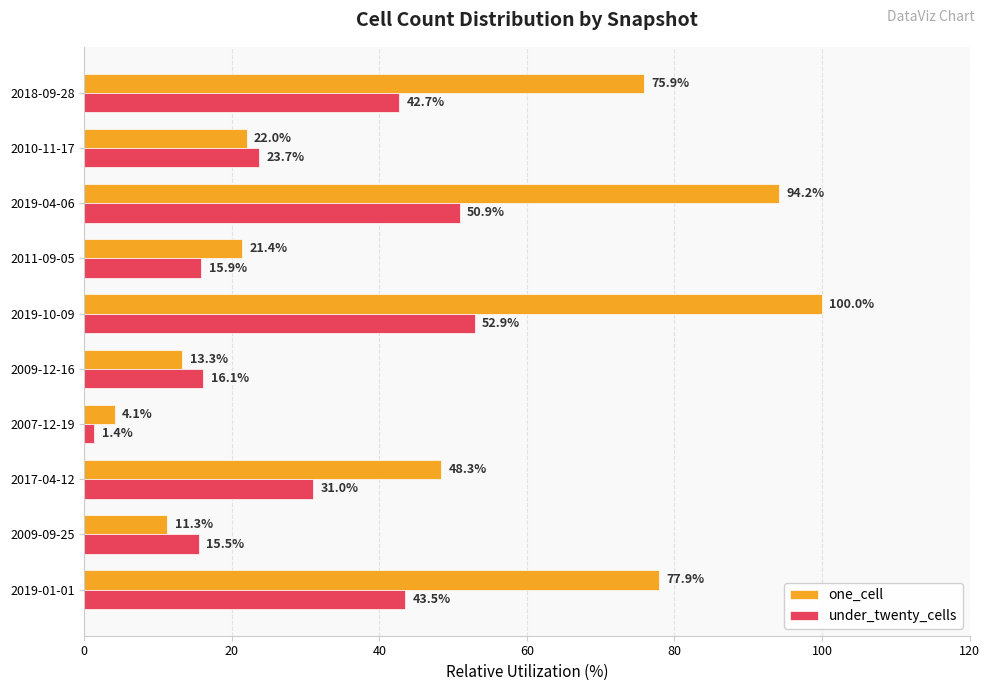

How many data points in under_twenty_cells are less than 31?

5